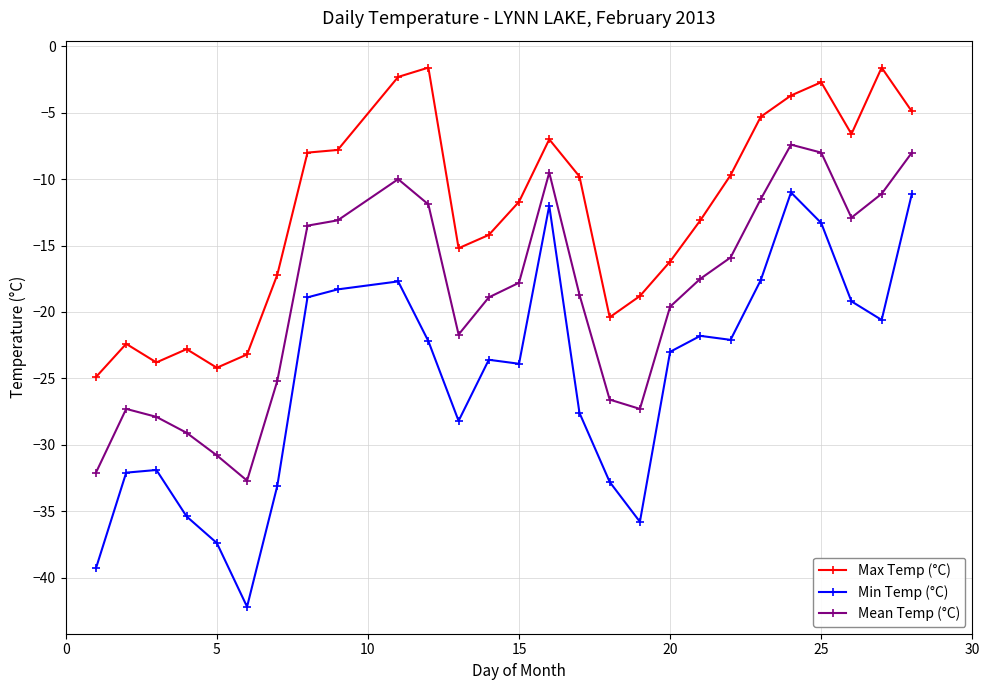

Which series has the widest spread of values?

Min Temp (°C)